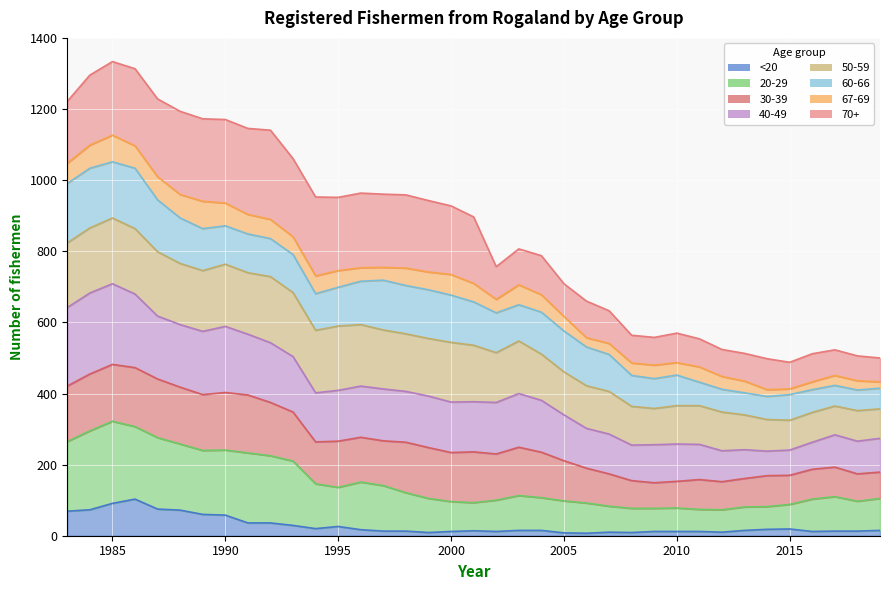

How many data points does each series have?

37